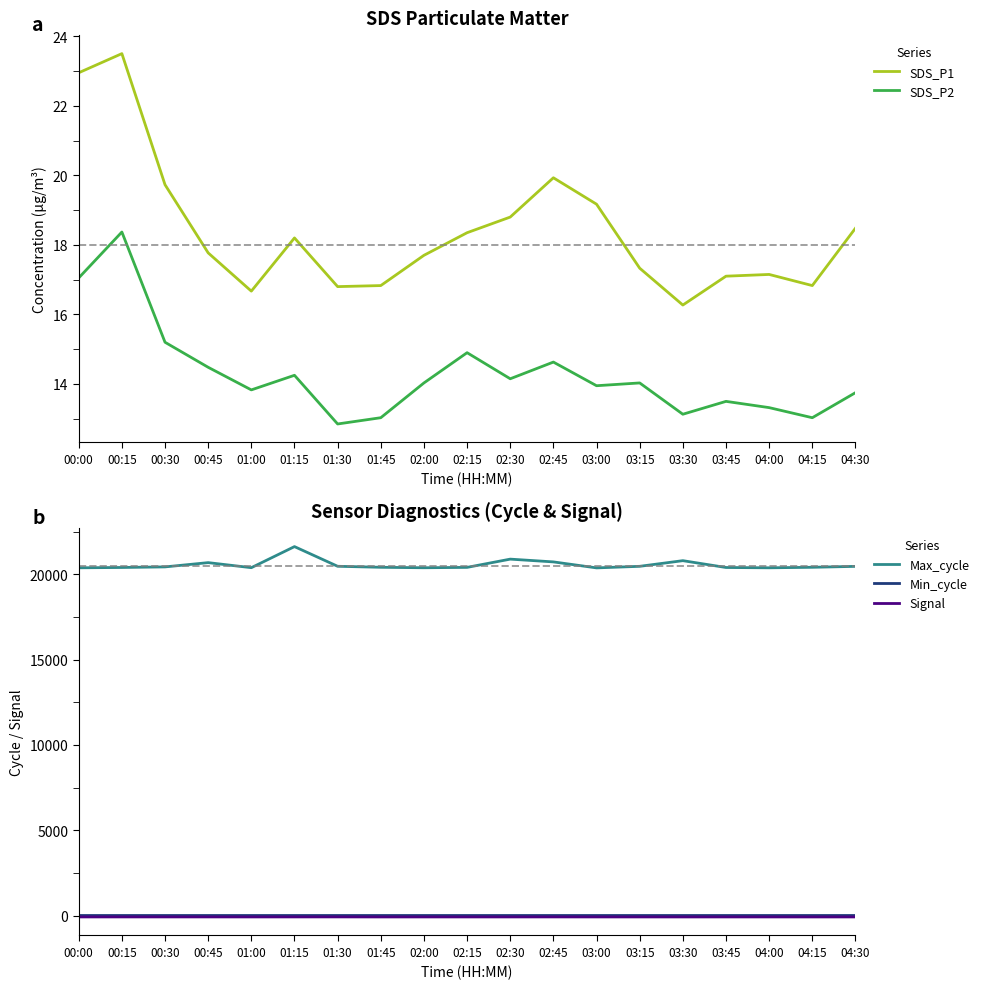

What is the lowest value of the SDS_P2 series?

12.8